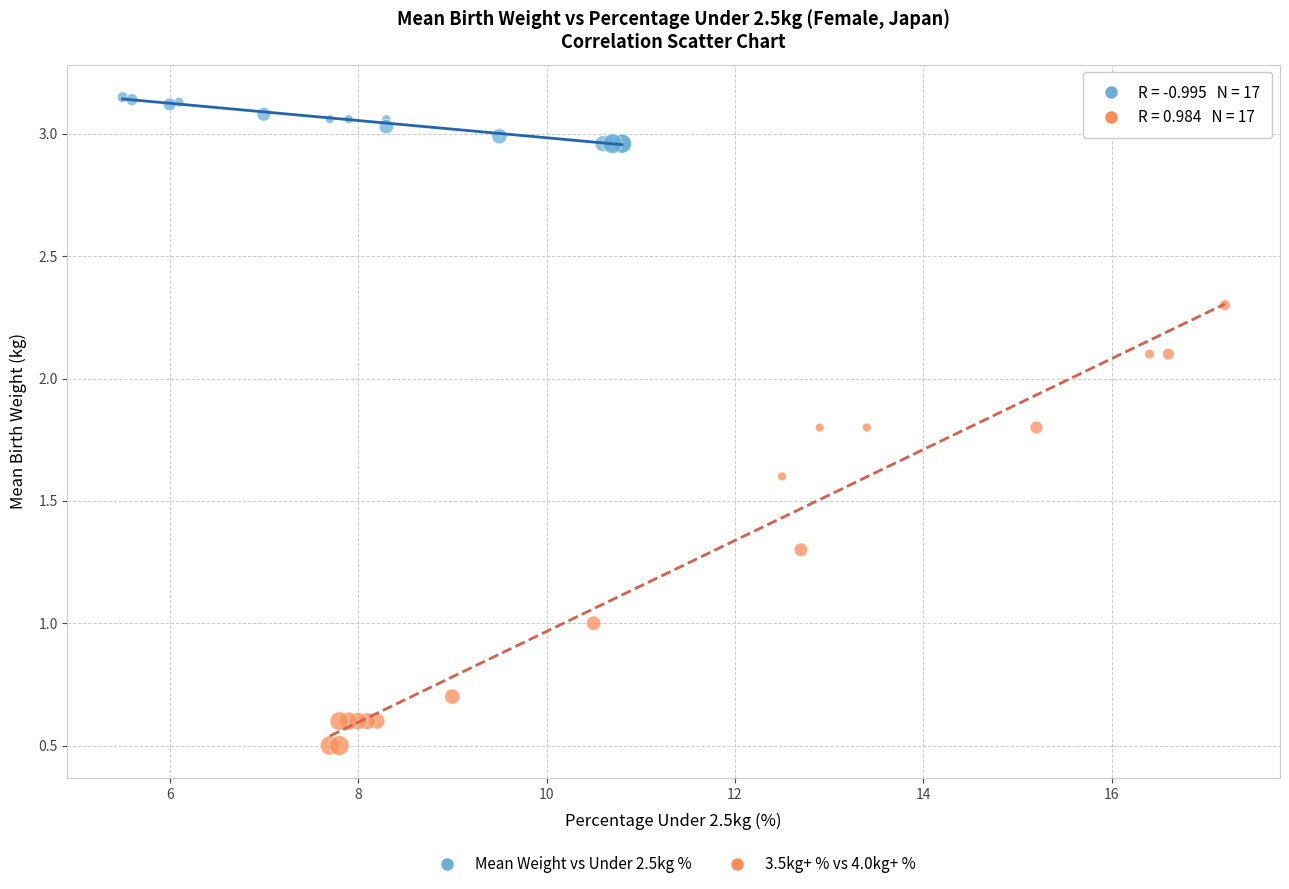

Which series contains the lowest Y value?

3.5kg+ % vs 4.0kg+ %